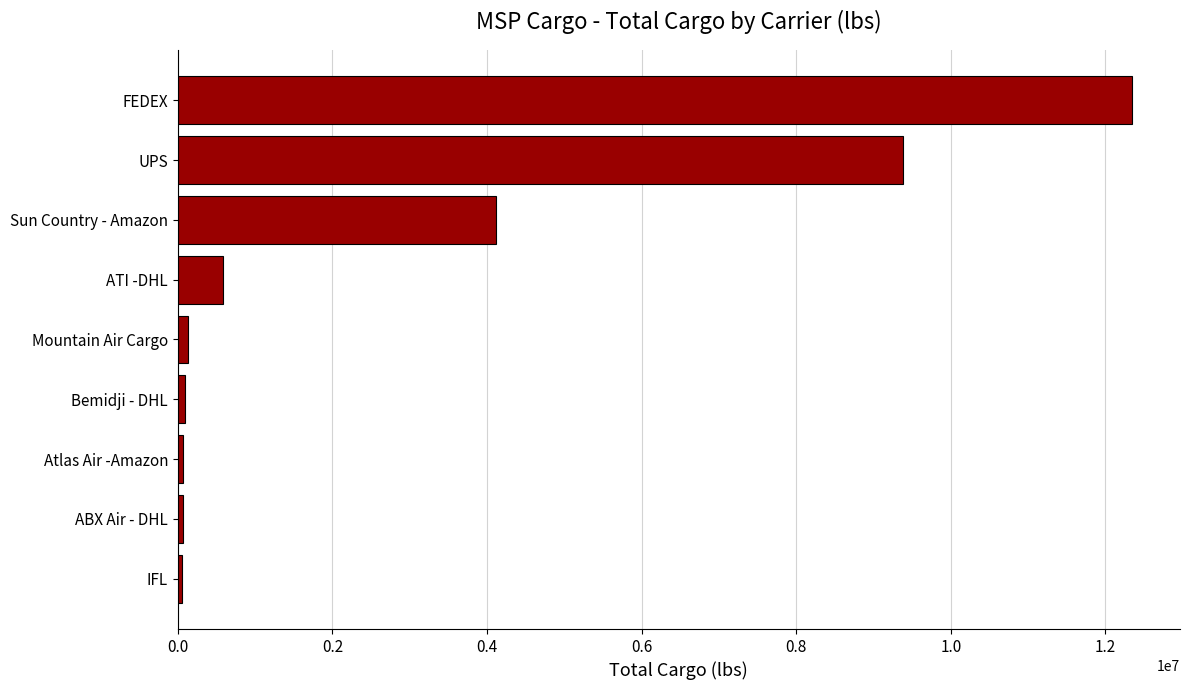

What is the sum of all values?

26866207